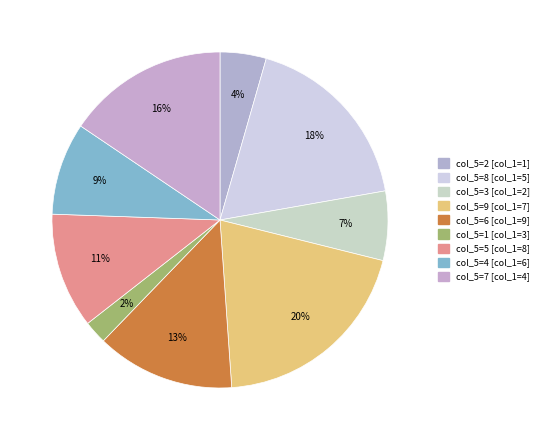

How many slices are in this pie chart?

9